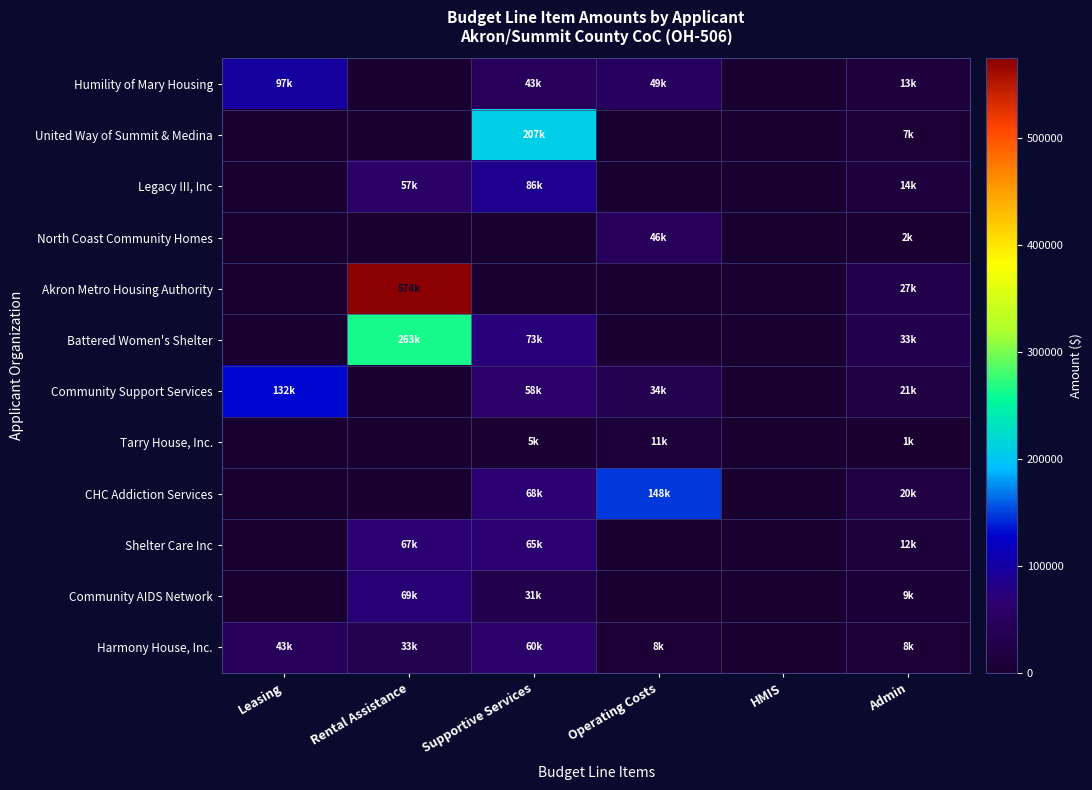

Which series has the largest total across all categories?

Akron Metro Housing Authority